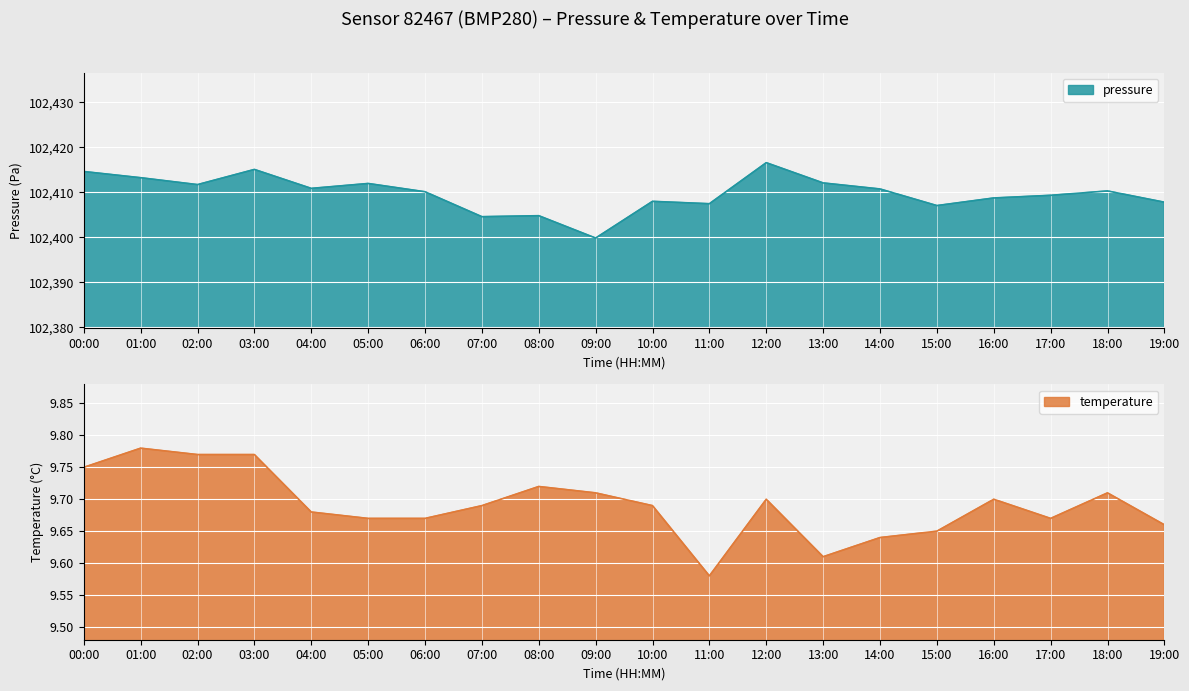

Rank the series at 06:00 from highest to lowest value.

pressure, temperature